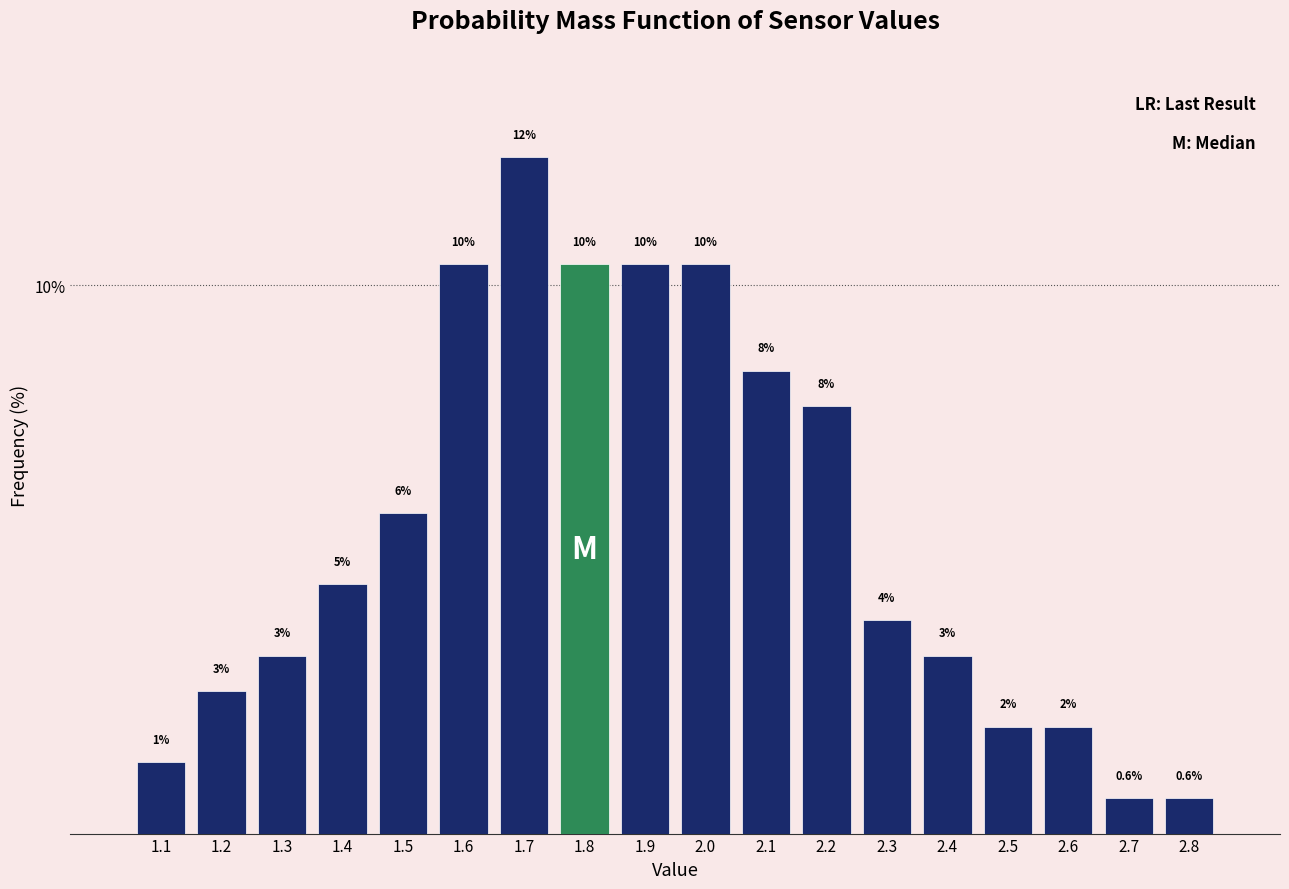

How many bars are there in total?

18